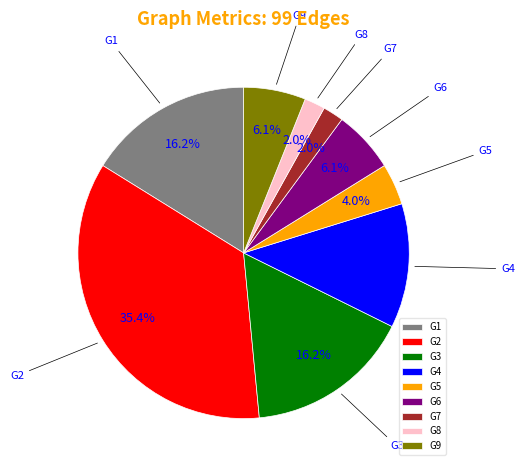

To the nearest percent, what is the combined percentage of G5 and G9?

10%